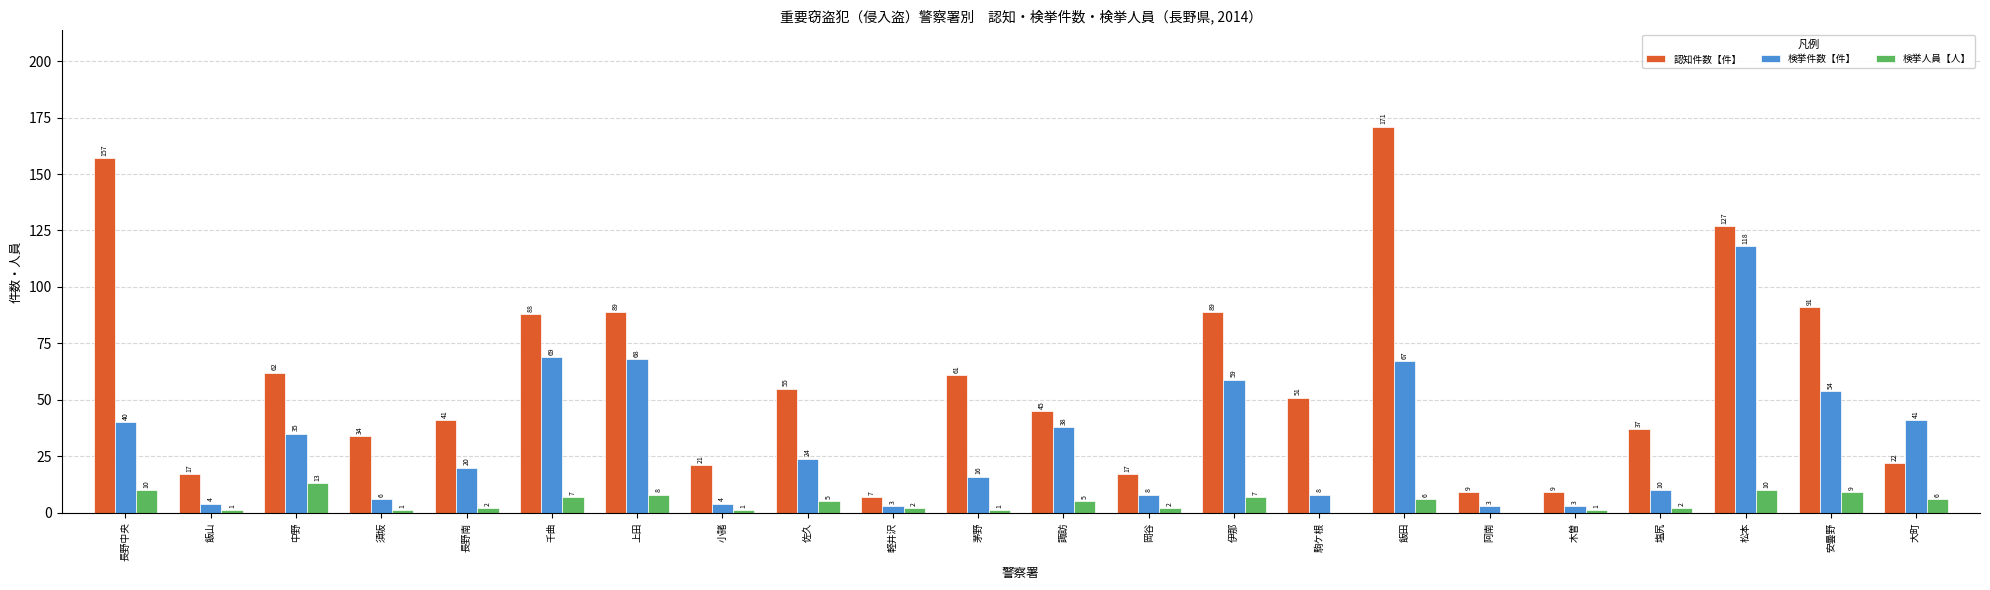

Reading left to right, transcribe all the data shown in this chart.

認知件数【件】: 長野中央=157	飯山=17	中野=62	須坂=34	長野南=41	千曲=88	上田=89	小諸=21	佐久=55	軽井沢=7	茅野=61	諏訪=45	岡谷=17	伊那=89	駒ケ根=51	飯田=171	阿南=9	木曽=9	塩尻=37	松本=127	安曇野=91	大町=22
検挙件数【件】: 長野中央=40	飯山=4	中野=35	須坂=6	長野南=20	千曲=69	上田=68	小諸=4	佐久=24	軽井沢=3	茅野=16	諏訪=38	岡谷=8	伊那=59	駒ケ根=8	飯田=67	阿南=3	木曽=3	塩尻=10	松本=118	安曇野=54	大町=41
検挙人員【人】: 長野中央=10	飯山=1	中野=13	須坂=1	長野南=2	千曲=7	上田=8	小諸=1	佐久=5	軽井沢=2	茅野=1	諏訪=5	岡谷=2	伊那=7	駒ケ根=0	飯田=6	阿南=0	木曽=1	塩尻=2	松本=10	安曇野=9	大町=6